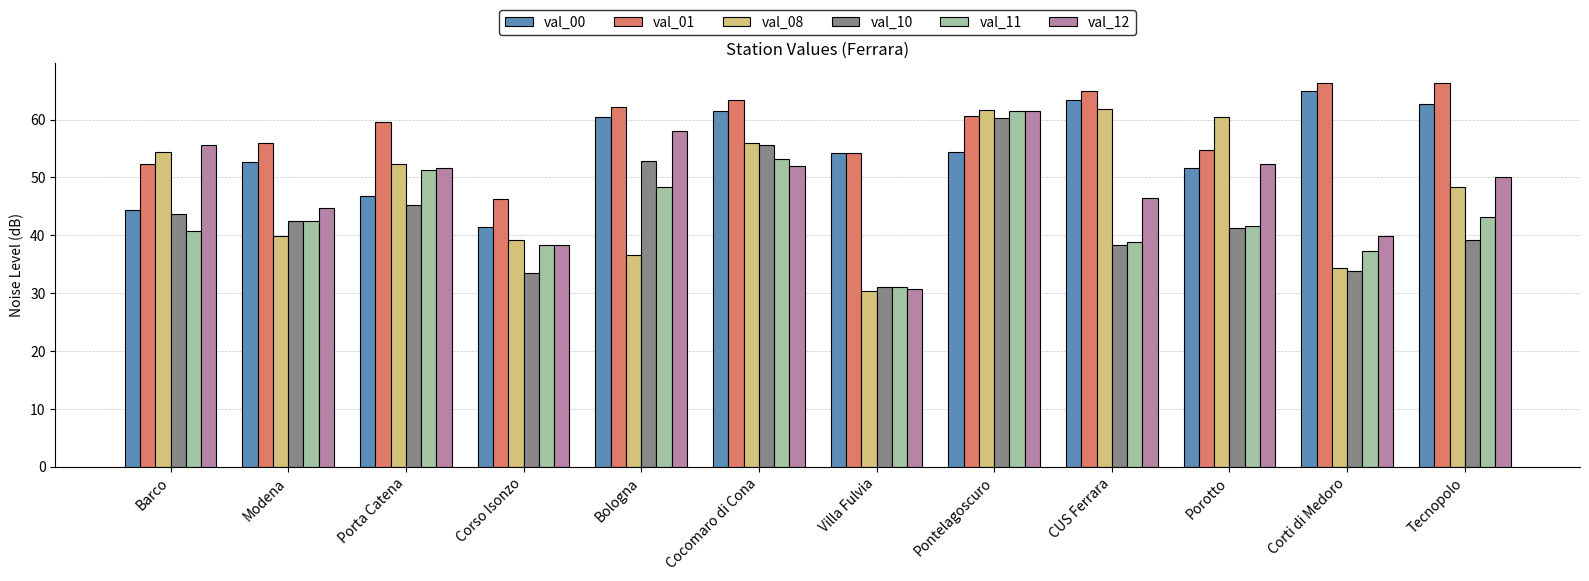

At which category is the sum across all series the highest?

Pontelagoscuro